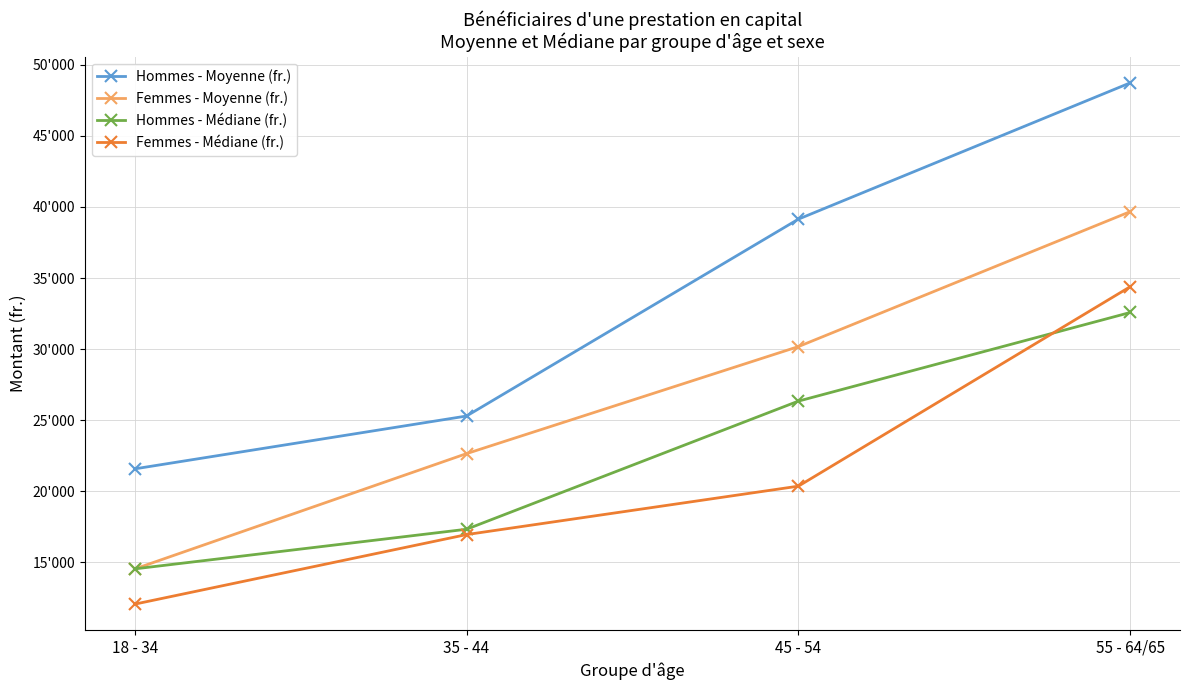

At which label does Hommes - Moyenne (fr.) reach its minimum?

18 - 34